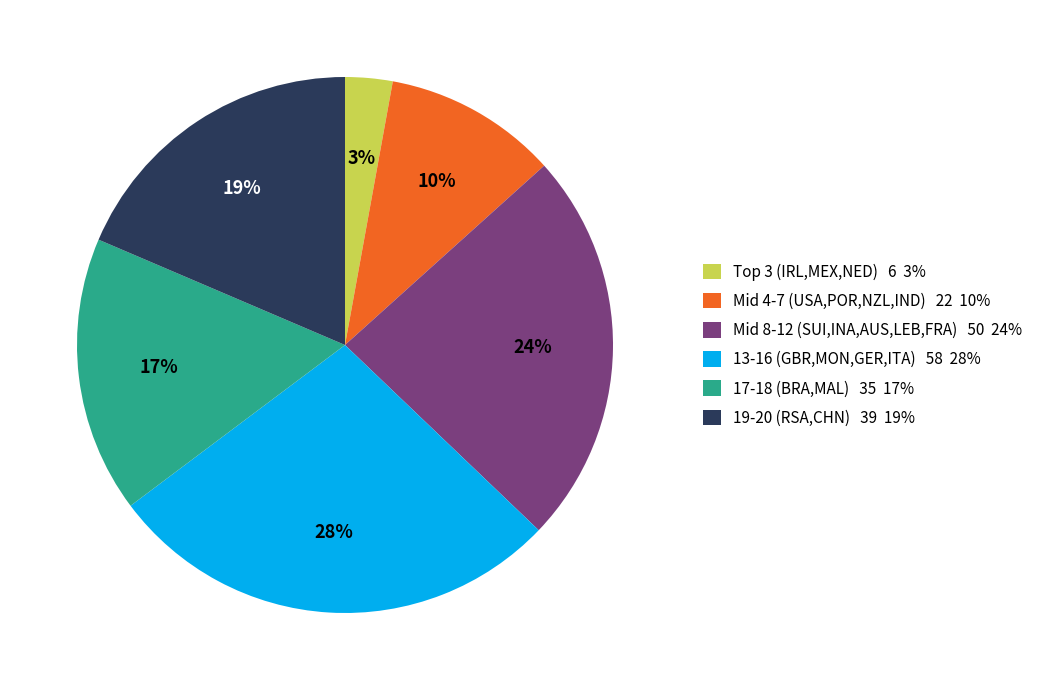

Combined, do Mid 8-12 (SUI,INA,AUS,LEB,FRA) 50 24% and 17-18 (BRA,MAL) 35 17% account for over 50%?

No